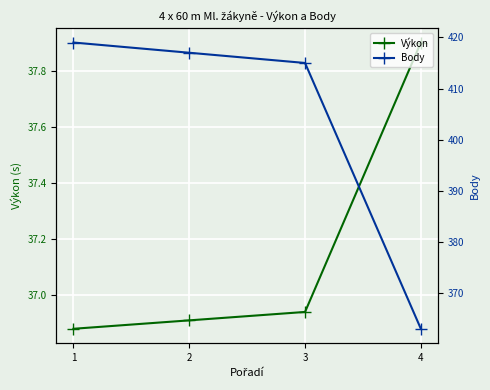

Does the chart display data point markers on the line(s)?

Yes